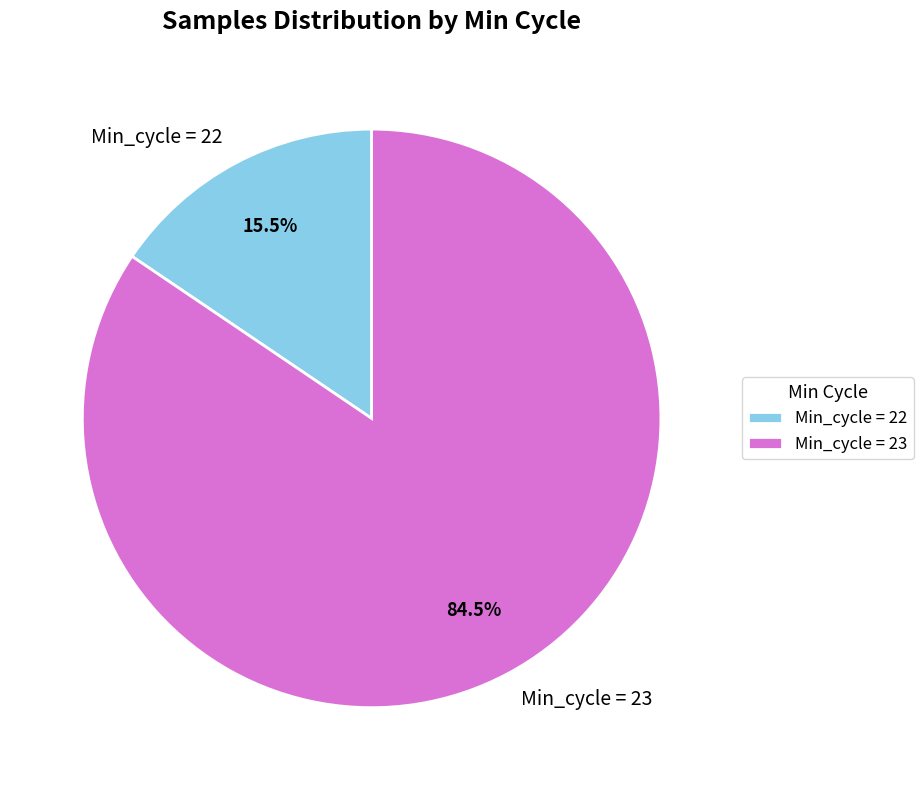

Between Min_cycle = 23 and Min_cycle = 22, which is larger?

Min_cycle = 23